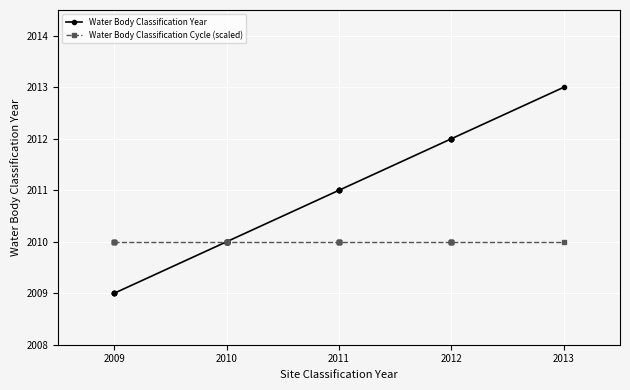

Where is Water Body Classification Cycle (scaled) nearest to the value 2010?

2009